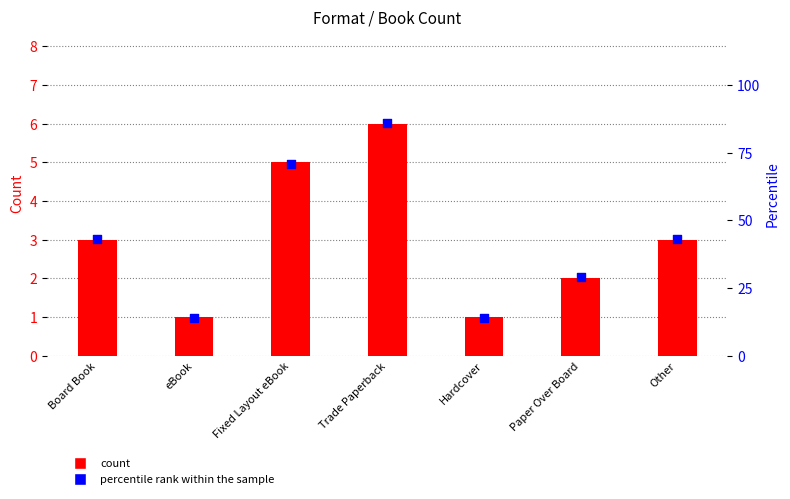

What are all the series names shown in the legend?

count, percentile rank within the sample